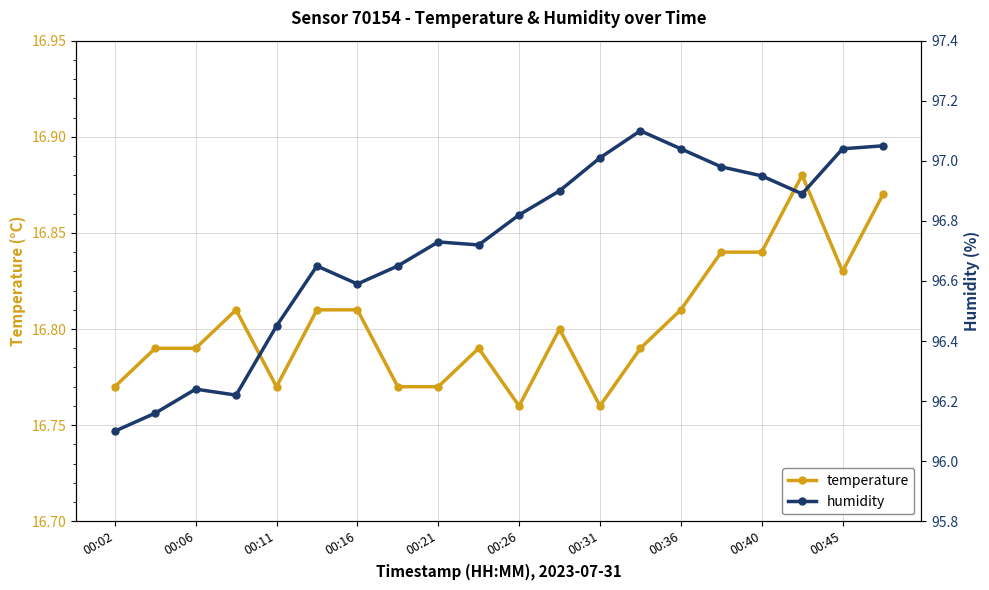

Reading right to left, list all the values displayed in this chart.

temperature: 16.9	16.8	16.9	16.8	16.8	16.8	16.8	16.8	16.8	16.8	16.8	16.8	16.8	16.8	16.8	16.8	16.8	16.8	16.8	16.8
humidity: 97.0	97.0	96.9	97.0	97.0	97.0	97.1	97.0	96.9	96.8	96.7	96.7	96.7	96.6	96.7	96.5	96.2	96.2	96.2	96.1